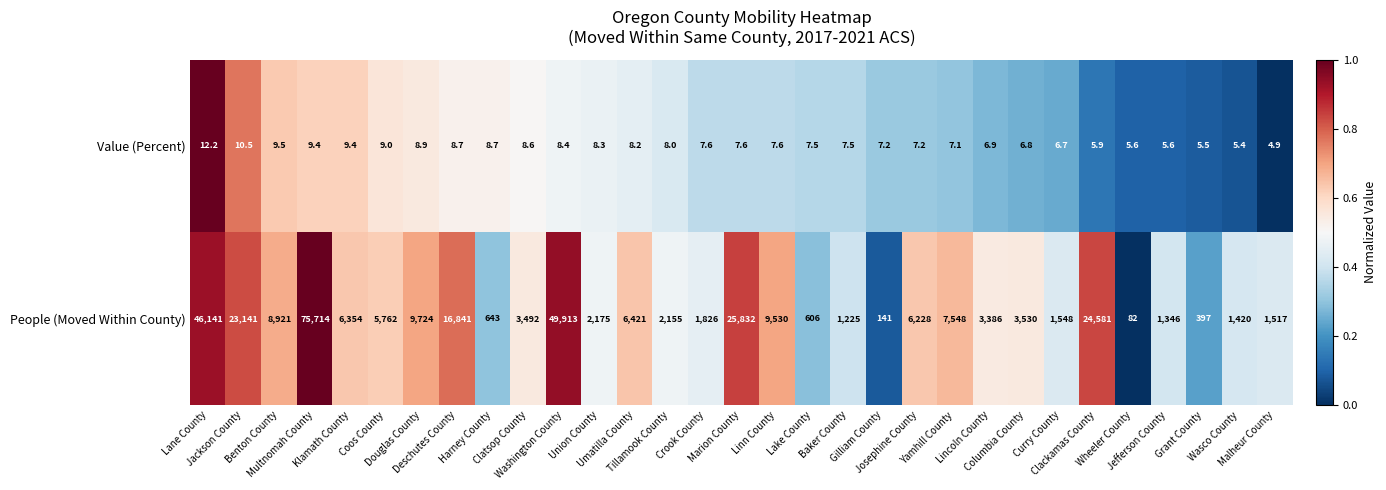

What is the sum of all People (Moved Within County) values?

348140.0